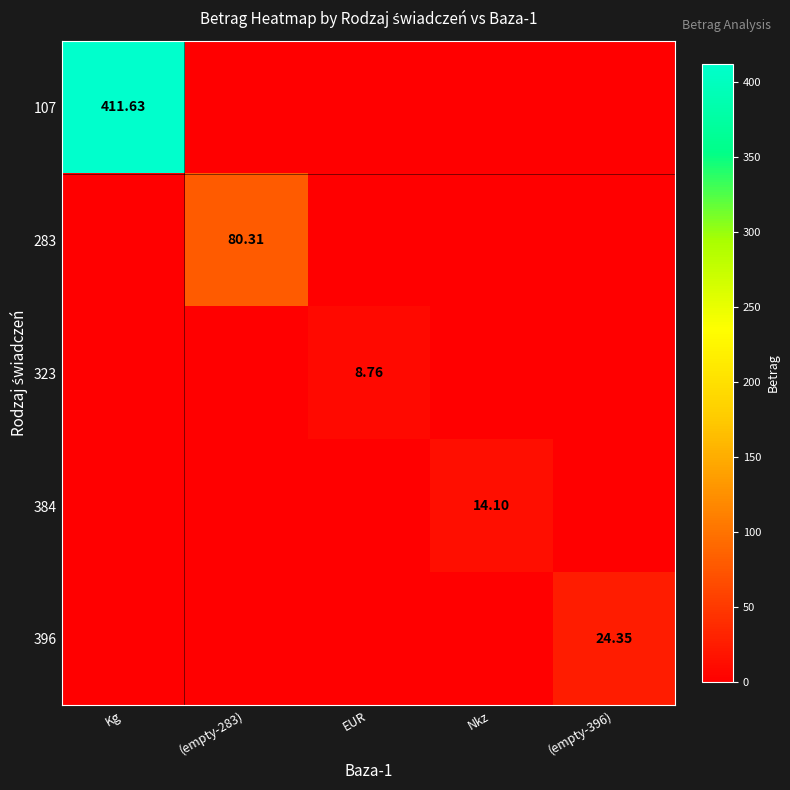

Rank the categories by 384 value from highest to lowest.

Nkz, Kg, (empty-283), EUR, (empty-396)